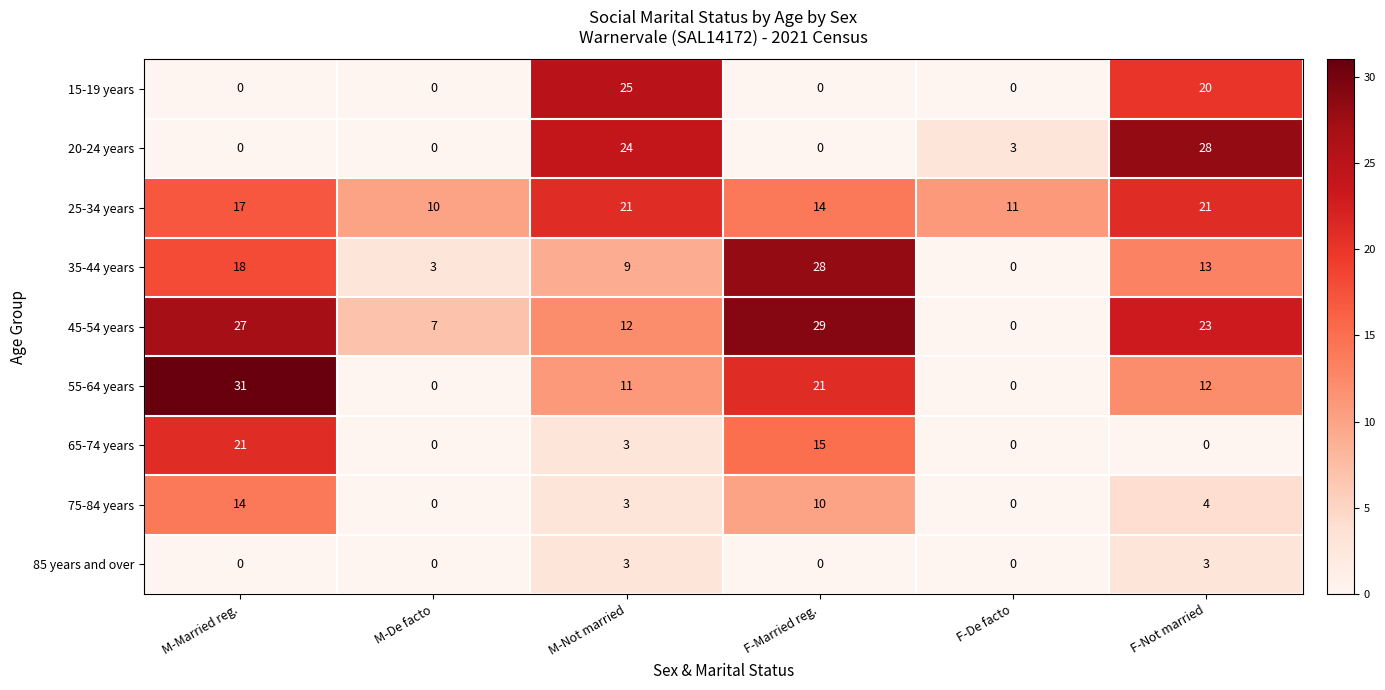

What is the total value across all series at F-Not married?

124